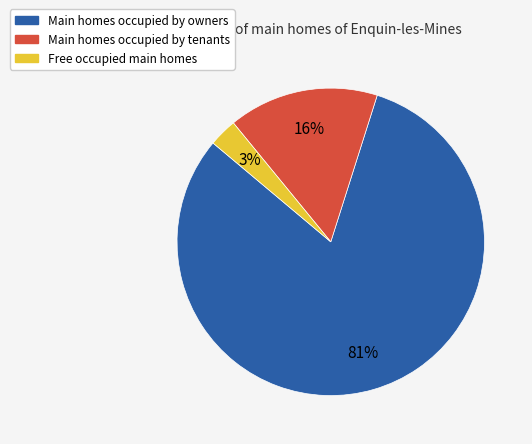

To the nearest percent, what is the average slice percentage?

33%